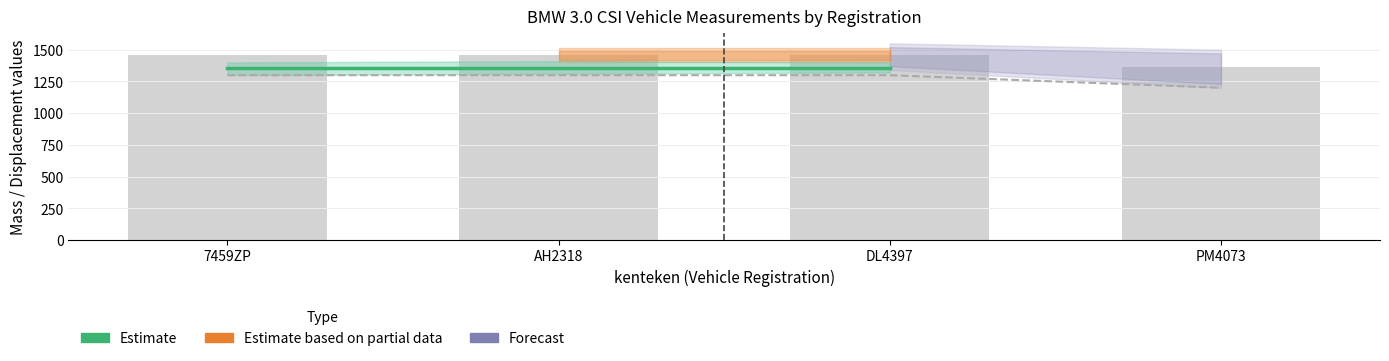

At which category is the sum across all series the highest?

AH2318